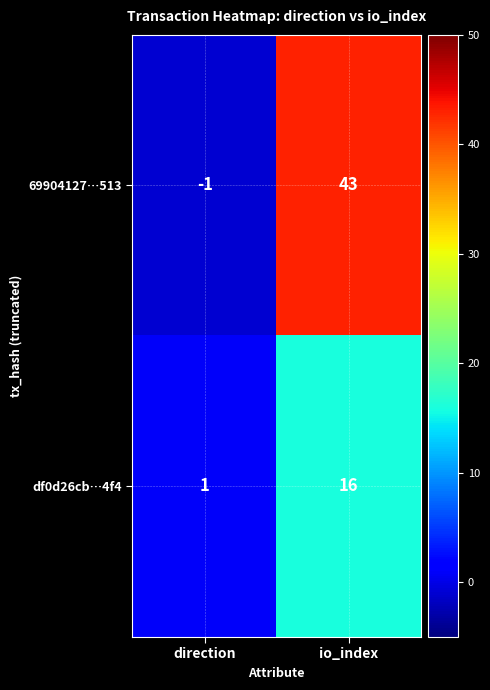

The value of 69904127…513 at io_index is 24. True or false?

False